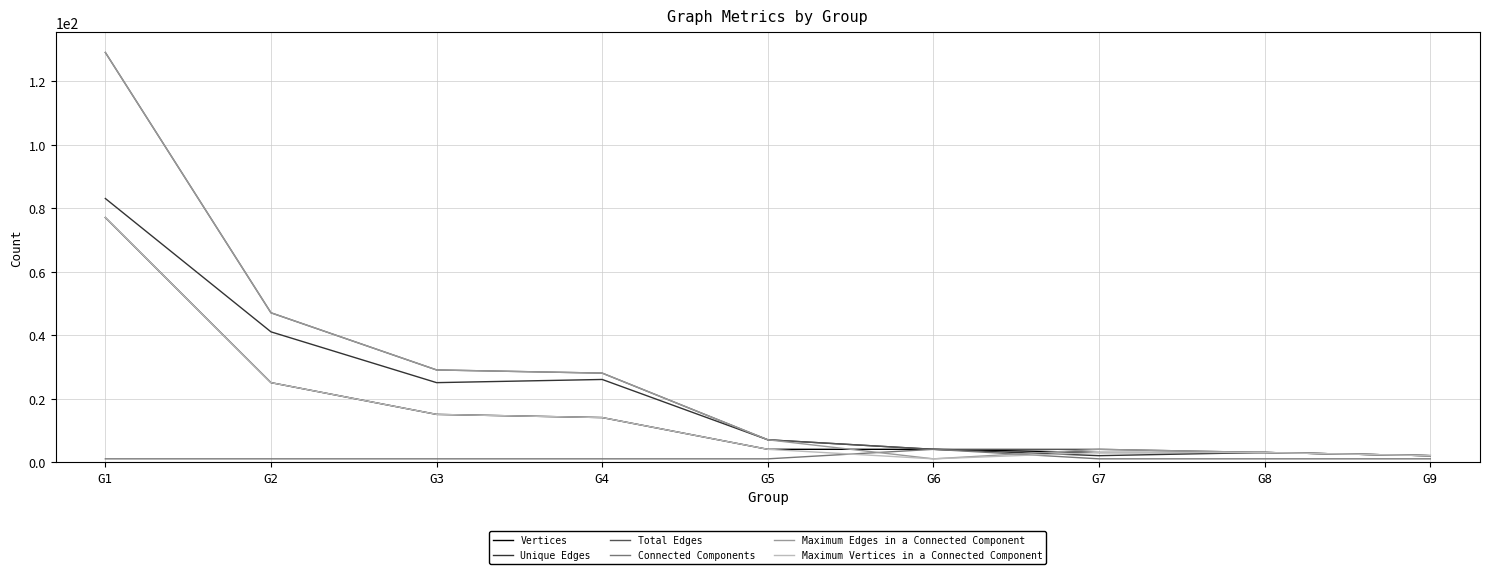

What is the difference between the maximum and minimum values in the Connected Components series?

3